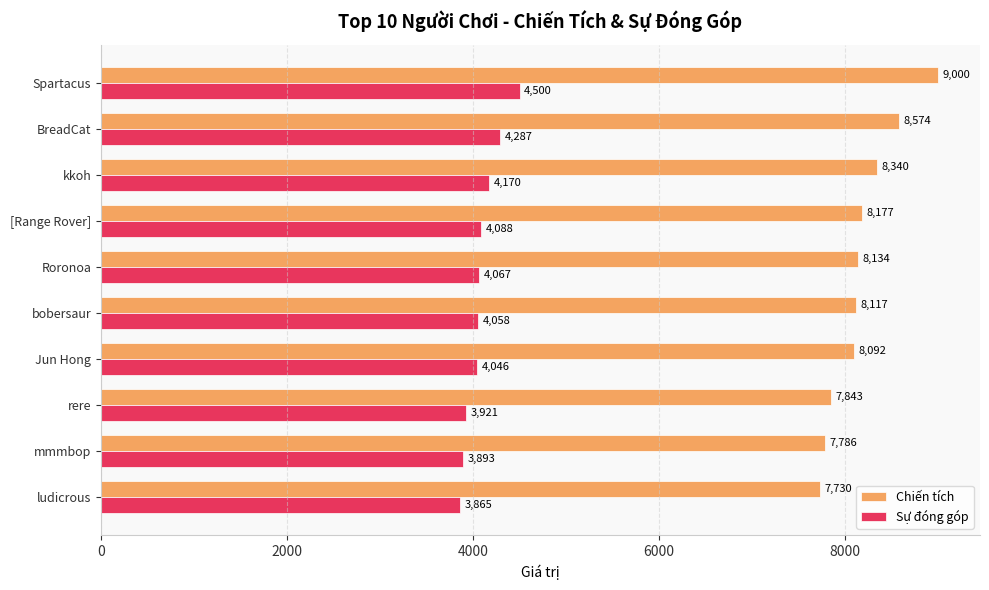

Rank the series by their maximum value, from highest to lowest.

Chiến tích, Sự đóng góp